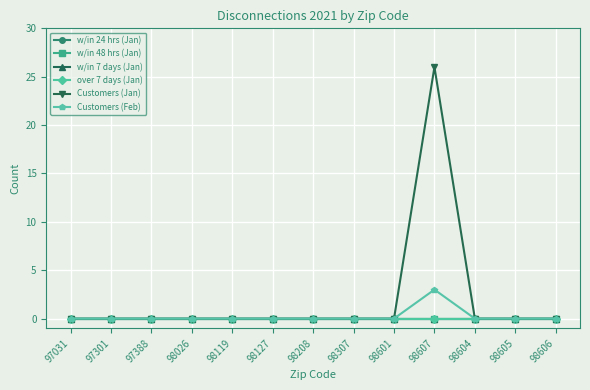

True or false: over 7 days (Jan) has a value of 0 at 97031.

True